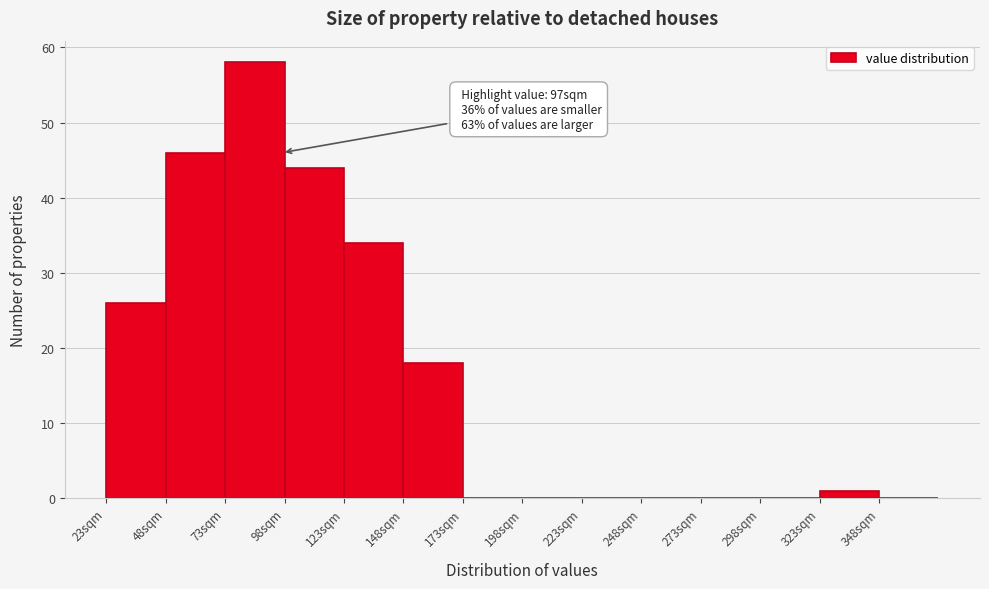

Which range on the x-axis has the tallest bar?

73 to 98